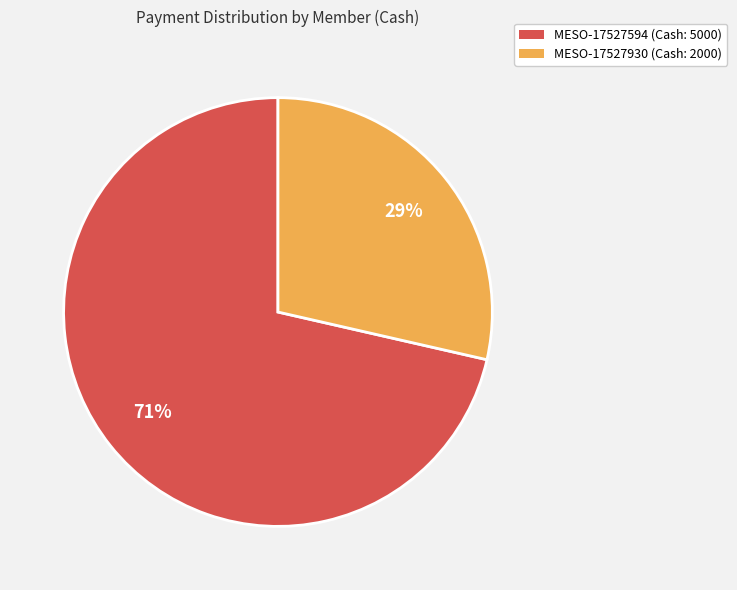

What percentage is the MESO-17527930 slice, to the nearest percent?

29%